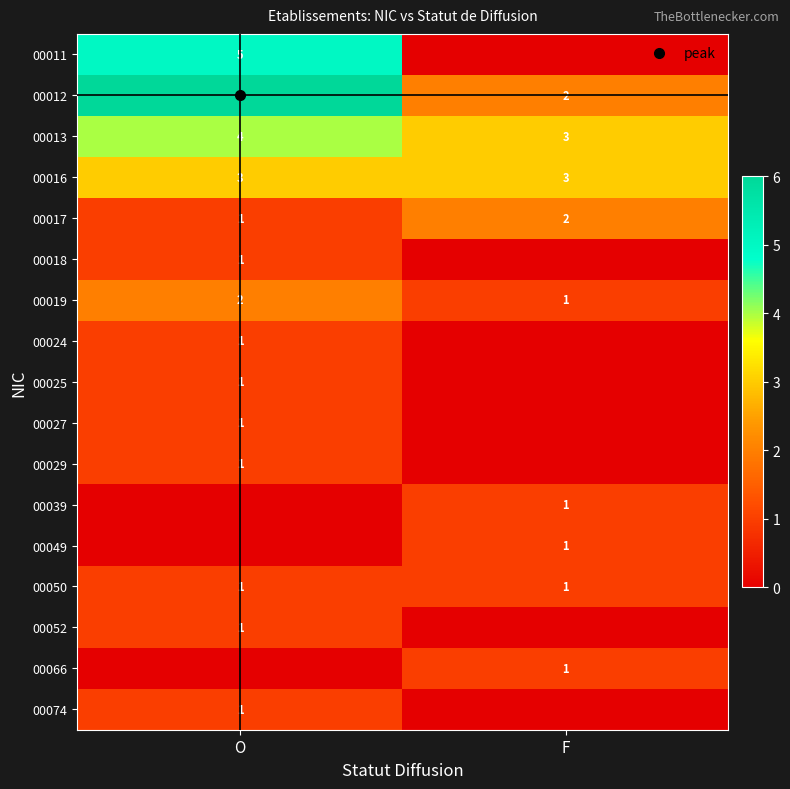

Between F and O, which is larger?

O